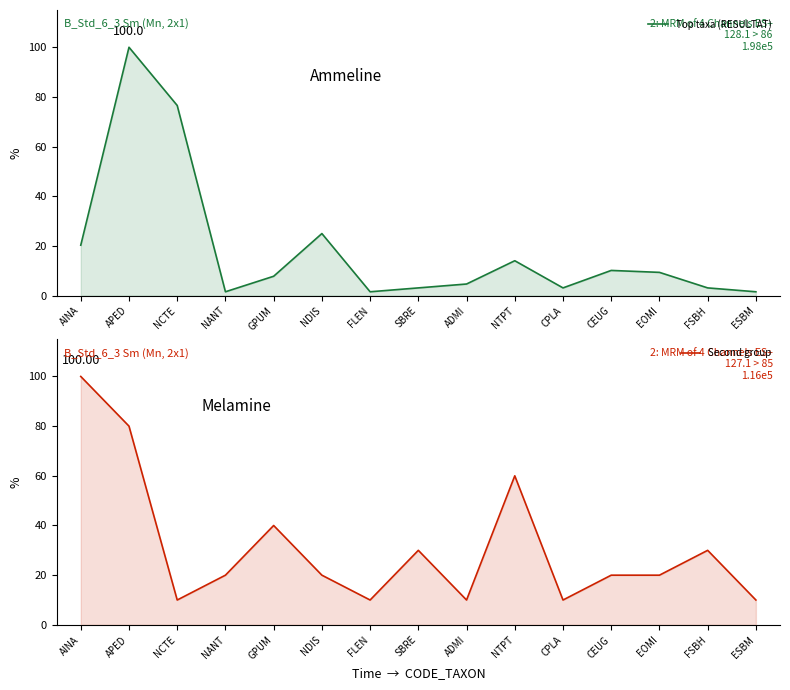

At how many categories does at least one series exceed 46?

4